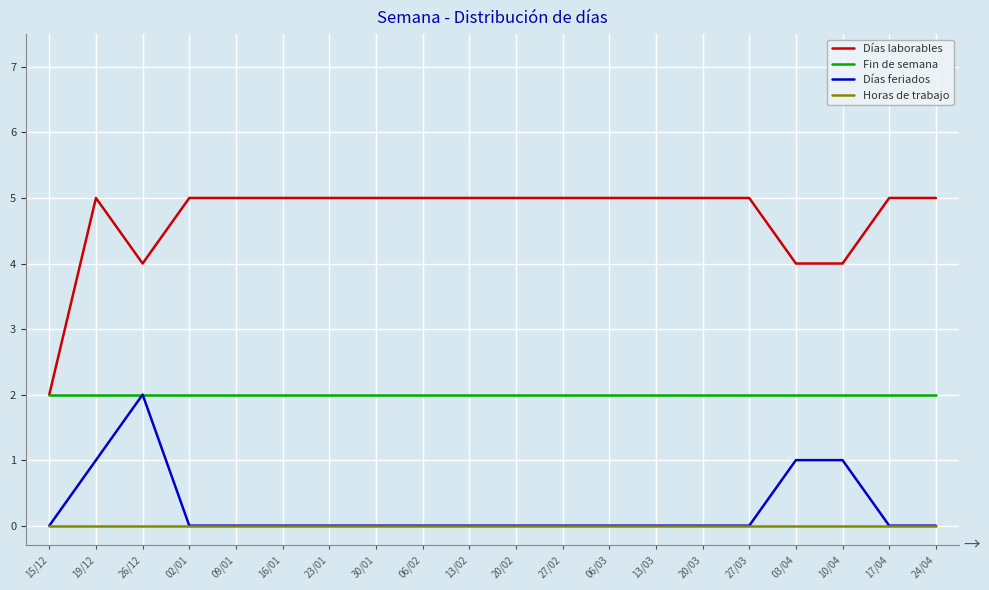

Which series has the largest range (max minus min)?

Días laborables